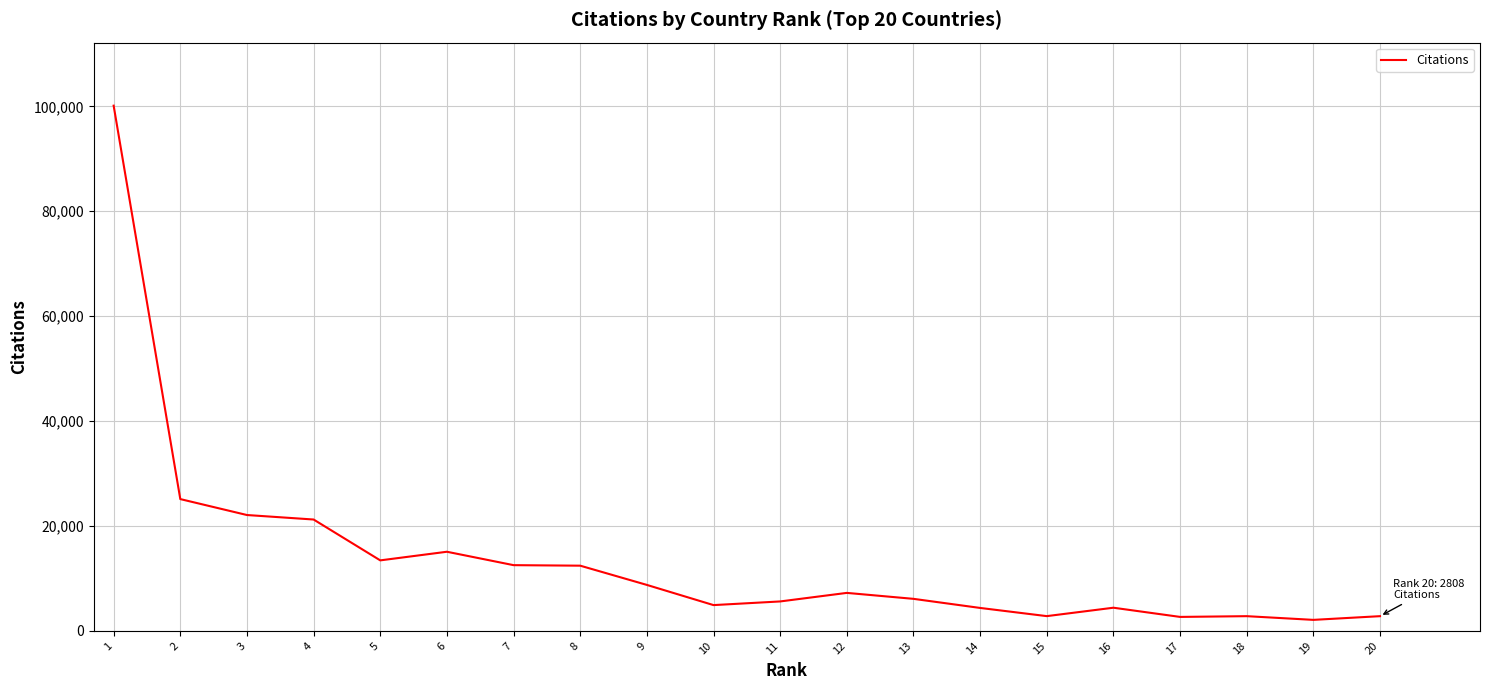

Does the chart have visible grid lines?

Yes